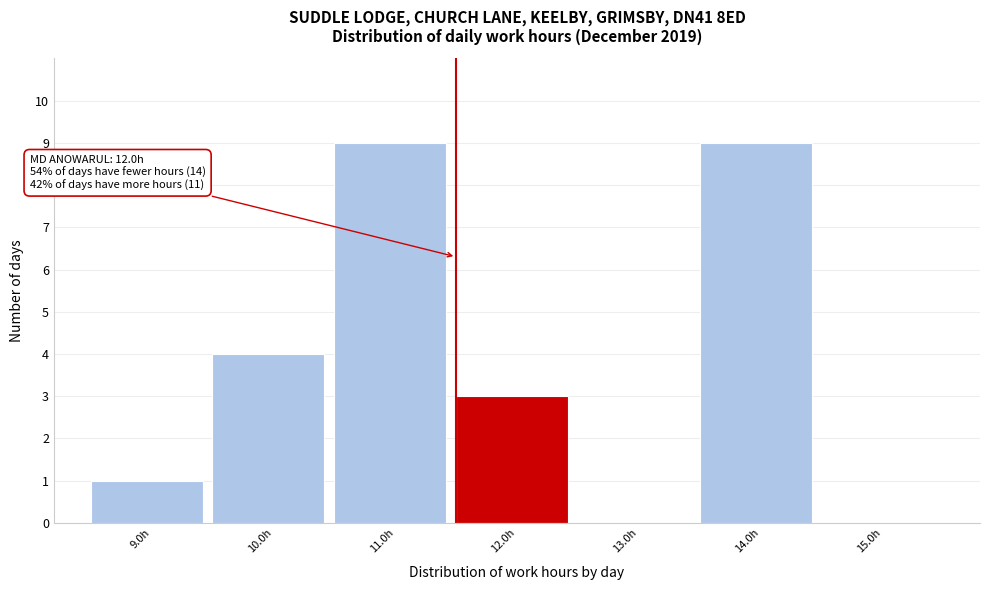

Reading left to right, list all the values displayed in this chart.

9.0h=1	10.0h=4	11.0h=9	12.0h=3	13.0h=0	14.0h=9	15.0h=0